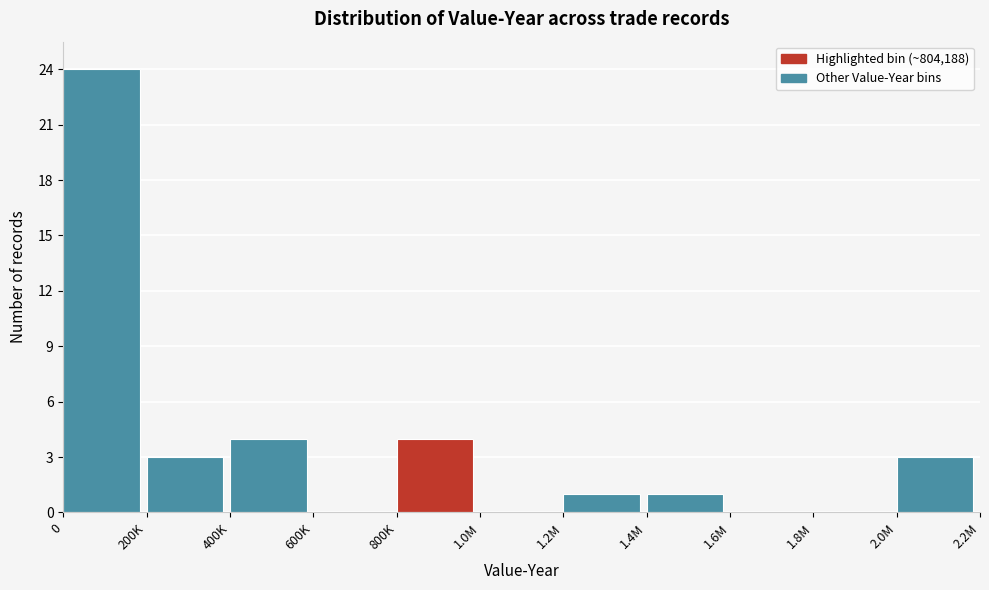

Reading left to right, transcribe all the data shown in this chart.

0=24	200K=3	400K=4	600K=0	800K=4	1.0M=0	1.2M=1	1.4M=1	1.6M=0	1.8M=0	2.0M=3